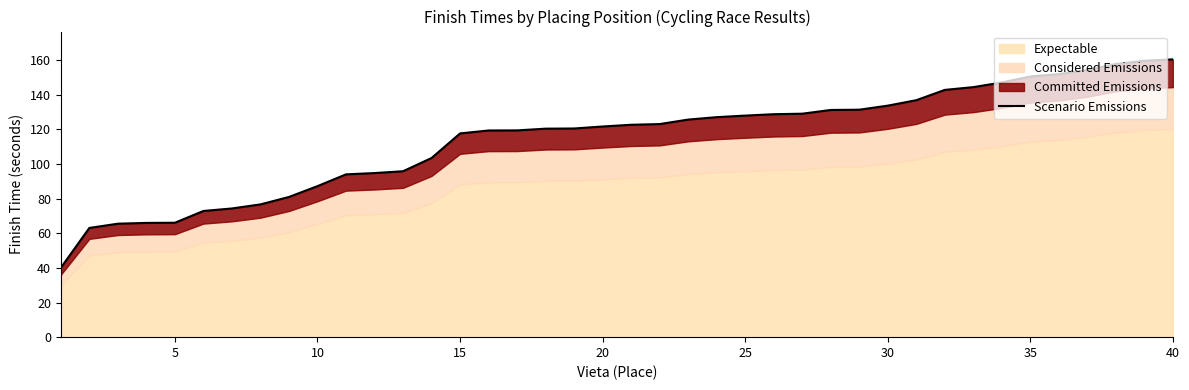

What is the sum of all values?

4587.6